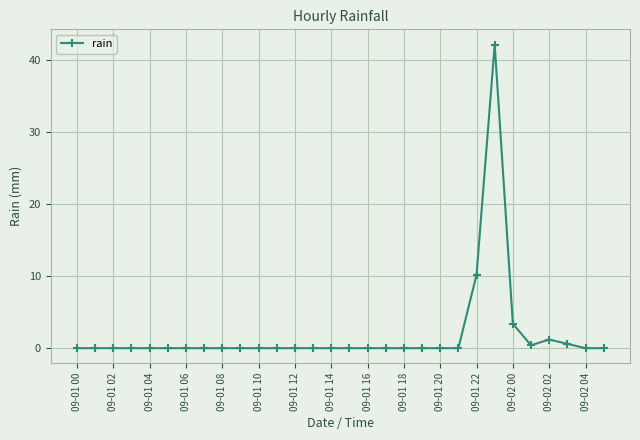

What is the maximum value shown in the chart?

42.2